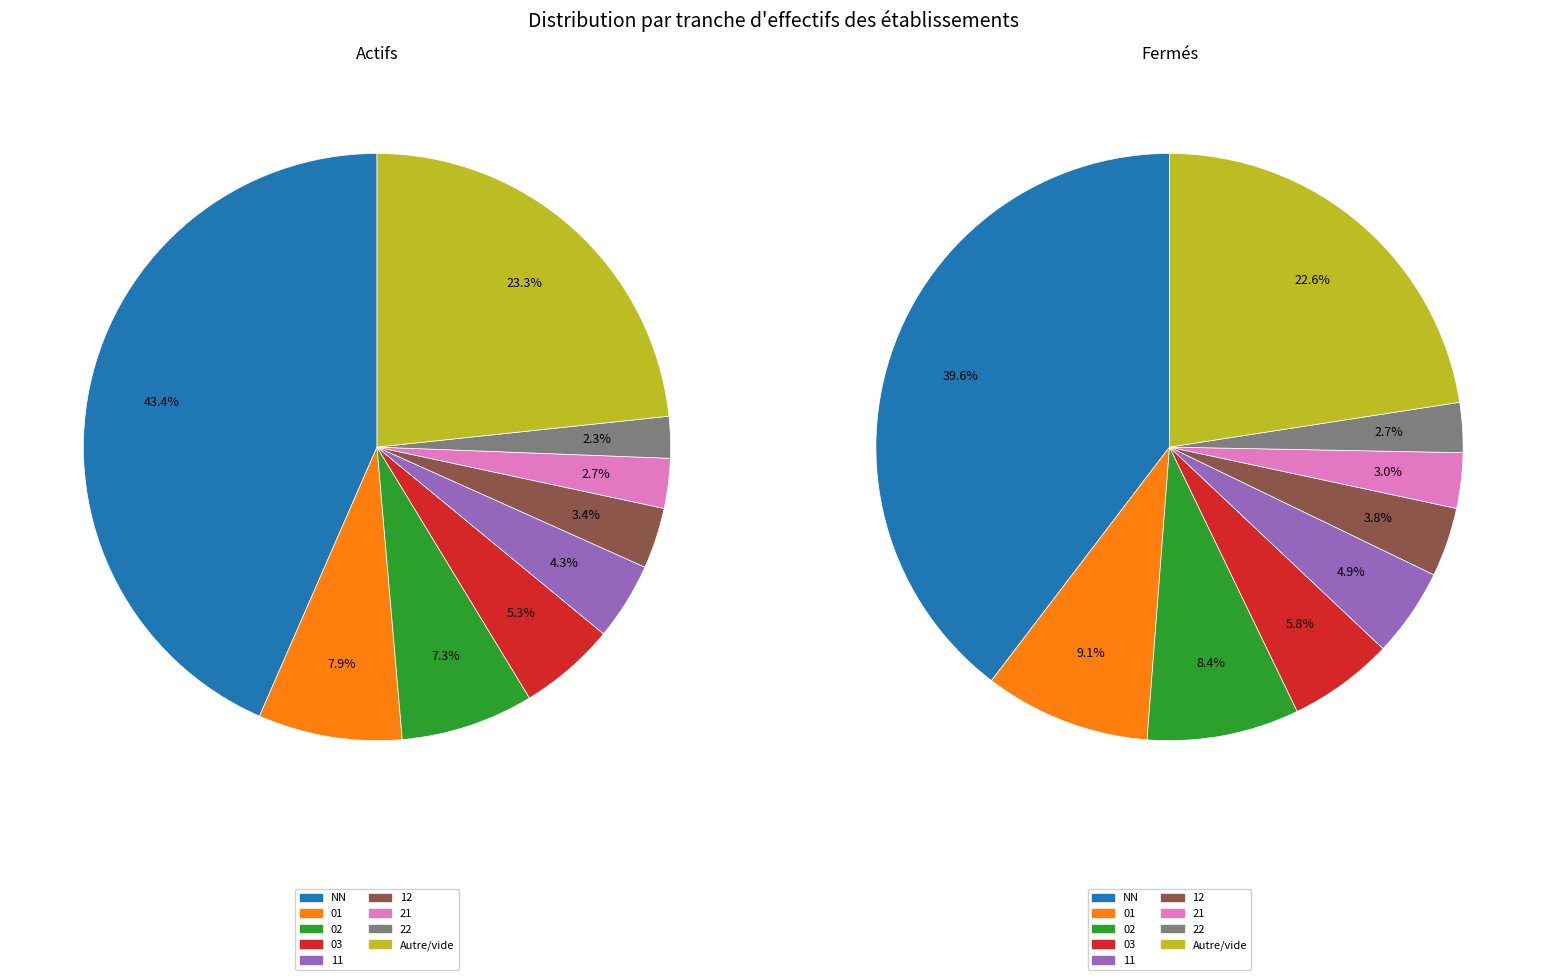

Is there any slice that represents more than half of the pie?

No